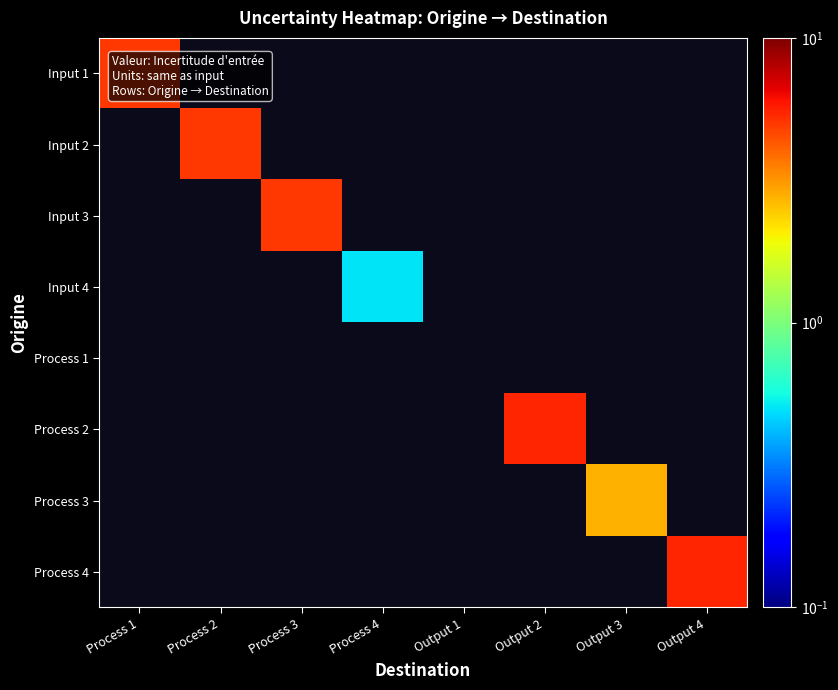

How many series are shown in this chart?

8